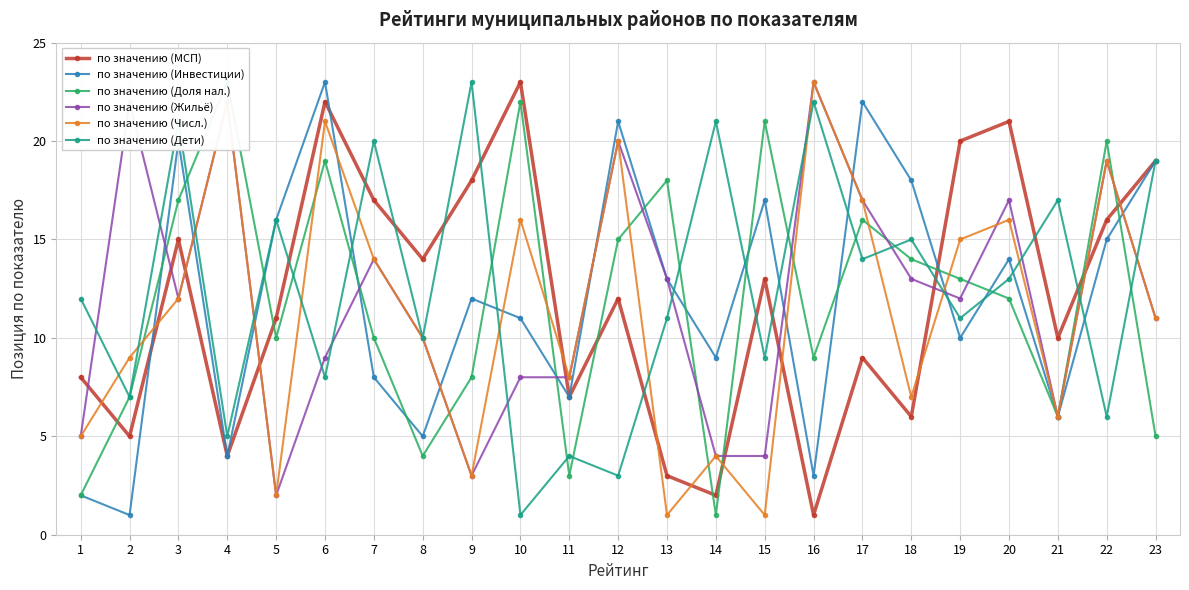

At which category does по значению (МСП) reach its first local peak?

3